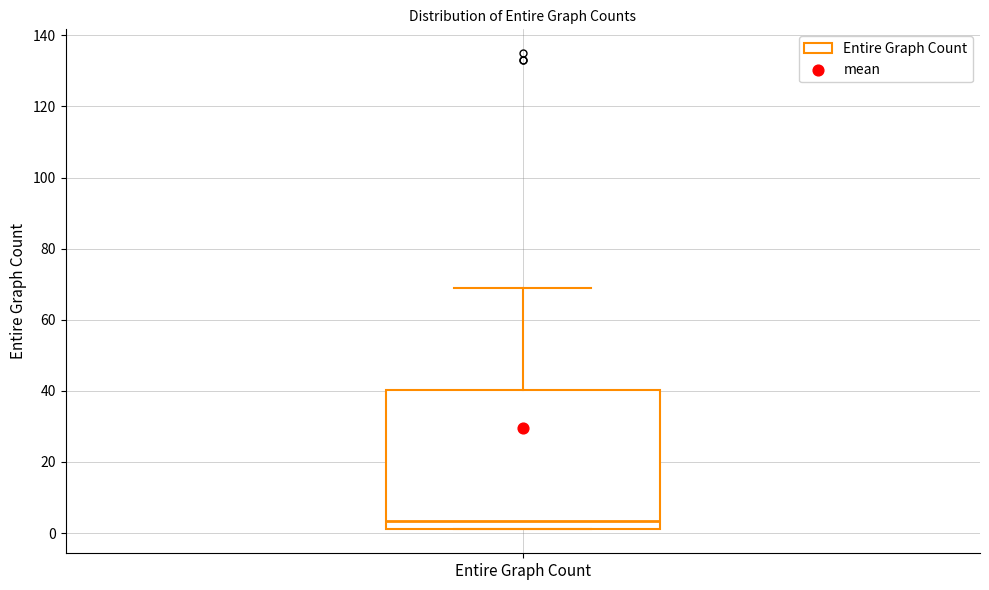

Where does the median line of the box for Entire Graph Count sit on the y-axis? The values are not printed on the chart, so give them approximately, as read against the axis.

4